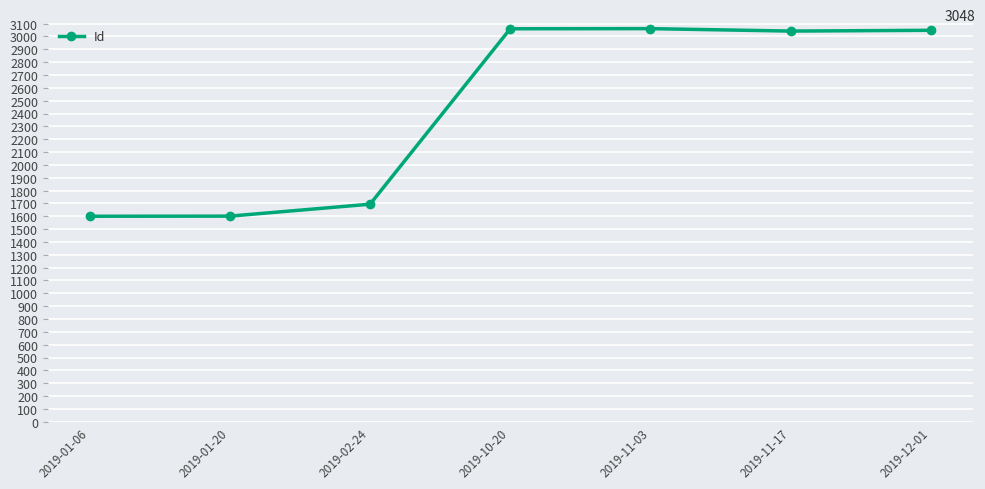

The chart shows a value of 3061 at 2019-11-03. True or false?

True